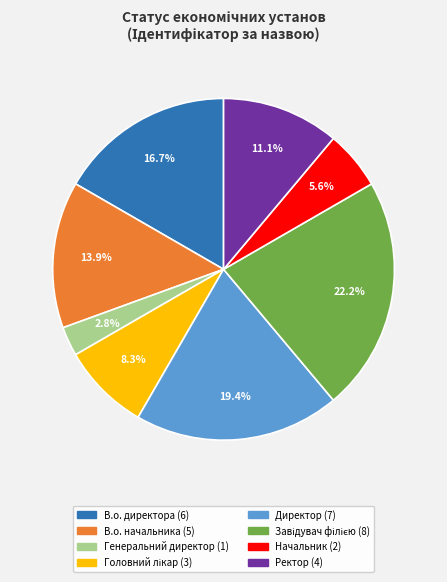

What percentage is the Начальник slice, to the nearest percent?

6%